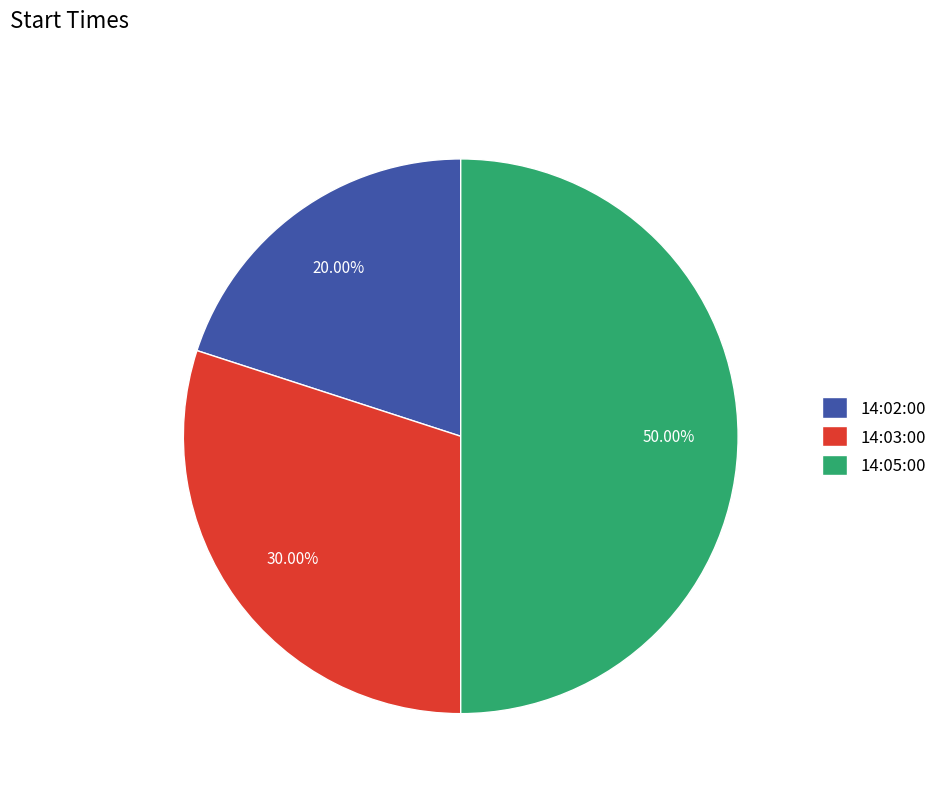

The 14:05:00 slice represents 50% of the pie. True or false?

True